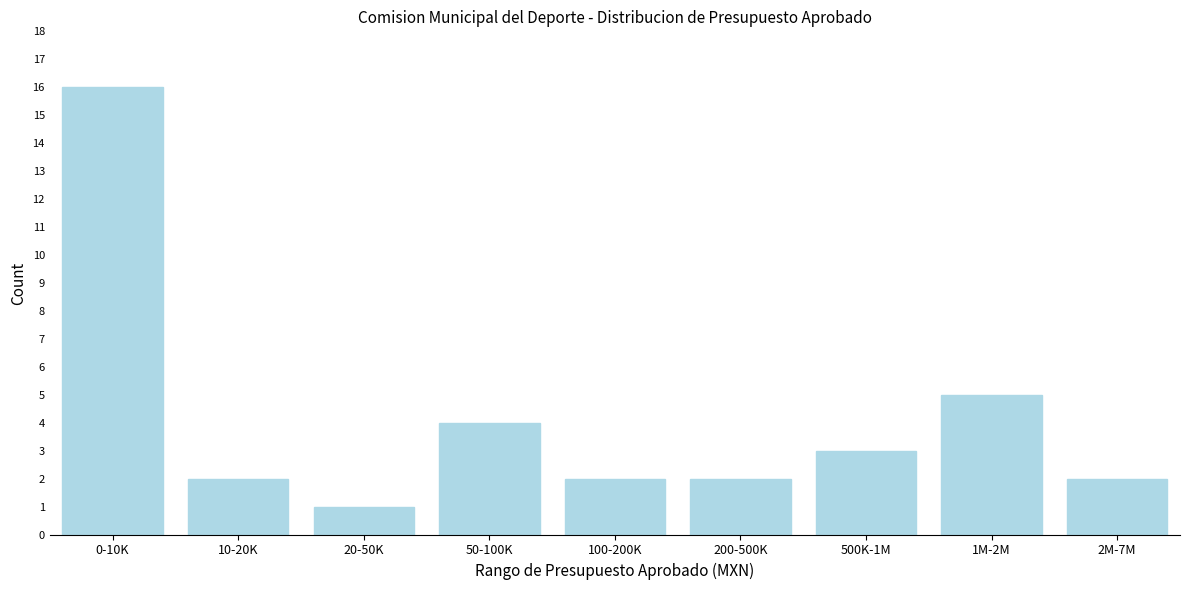

Reading left to right, transcribe all the data shown in this chart.

16	2	1	4	2	2	3	5	2